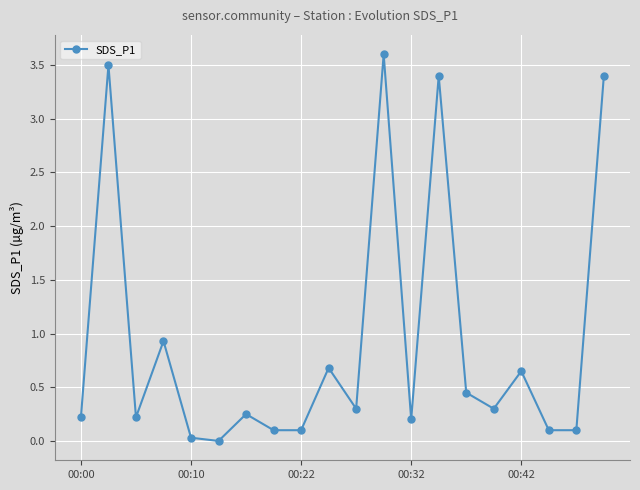

True or false: the data has more than 1 interior local peaks.

True